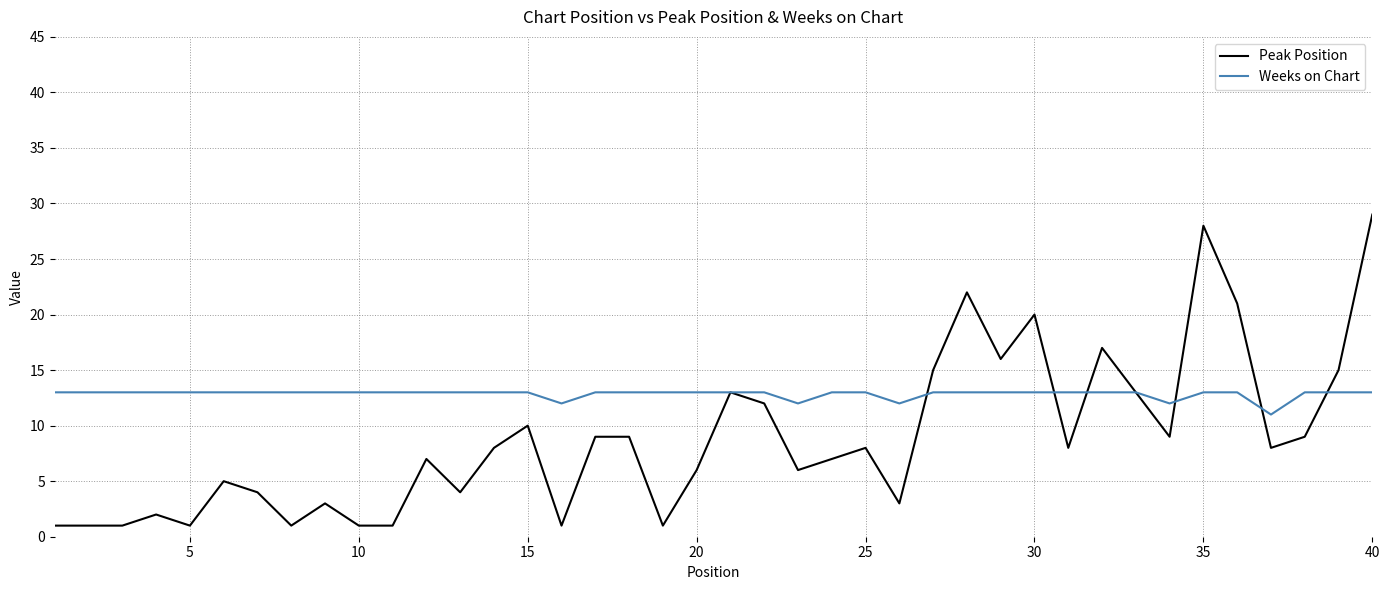

Which series ends up on top after the final intersection of Weeks on Chart and Peak Position?

Peak Position